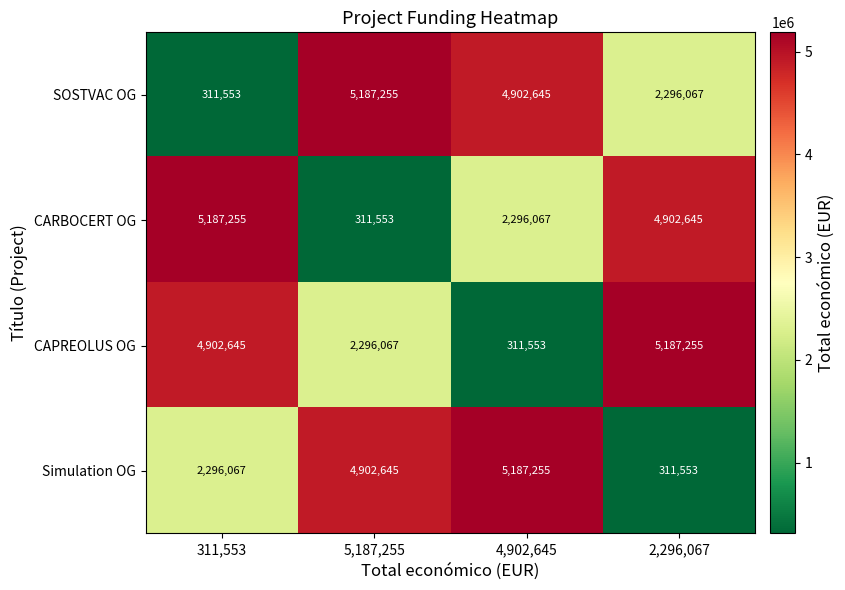

Reading left to right, extract all data points from this chart.

SOSTVAC OG: 311,553=311553	5,187,255=5187255	4,902,645=4902645	2,296,067=2296067
CARBOCERT OG: 311,553=5187255	5,187,255=311553	4,902,645=2296067	2,296,067=4902645
CAPREOLUS OG: 311,553=4902645	5,187,255=2296067	4,902,645=311553	2,296,067=5187255
Simulation OG: 311,553=2296067	5,187,255=4902645	4,902,645=5187255	2,296,067=311553